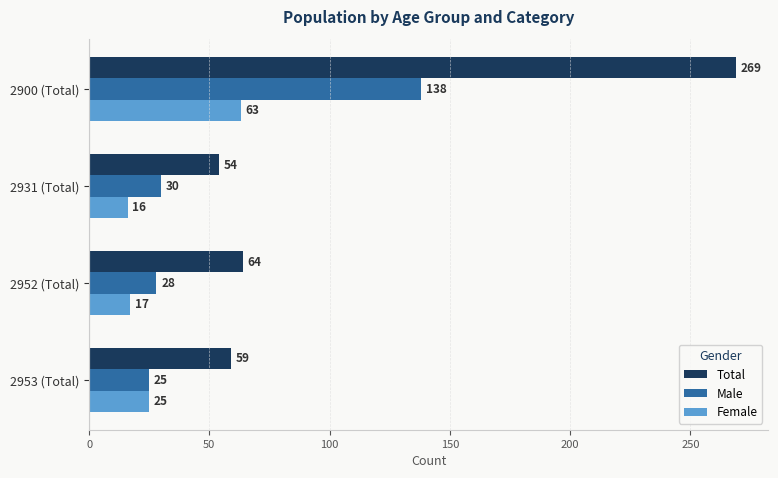

True or false: Female has a value of 16 at 2931 (Total).

True